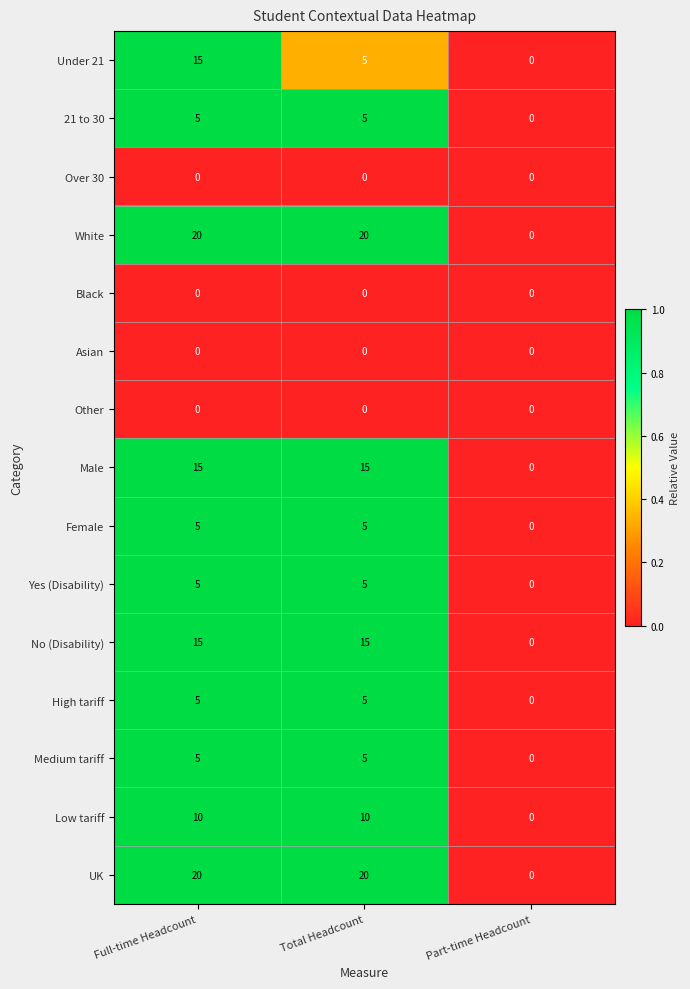

What is the difference between the highest and lowest values at Total Headcount?

20